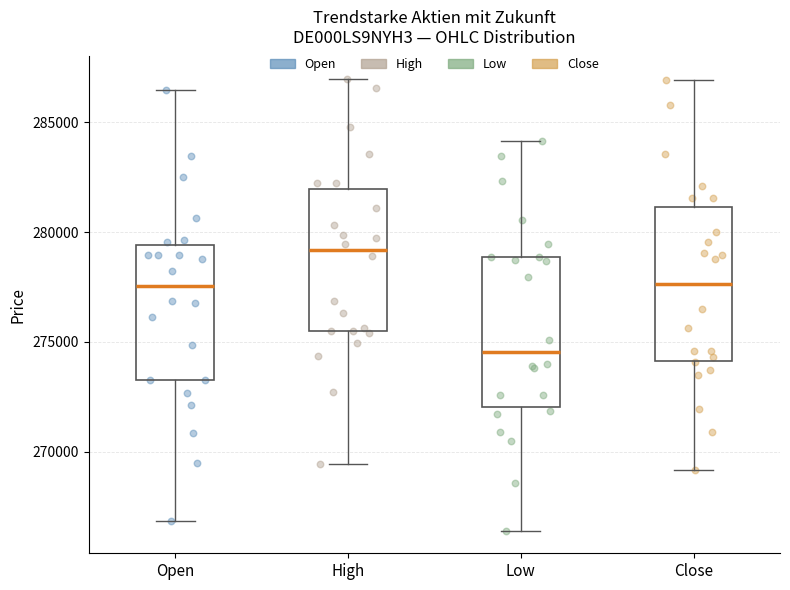

Where is the lower edge of the box for Low on the y-axis? The values are not printed on the chart, so give them approximately, as read against the axis.

272000